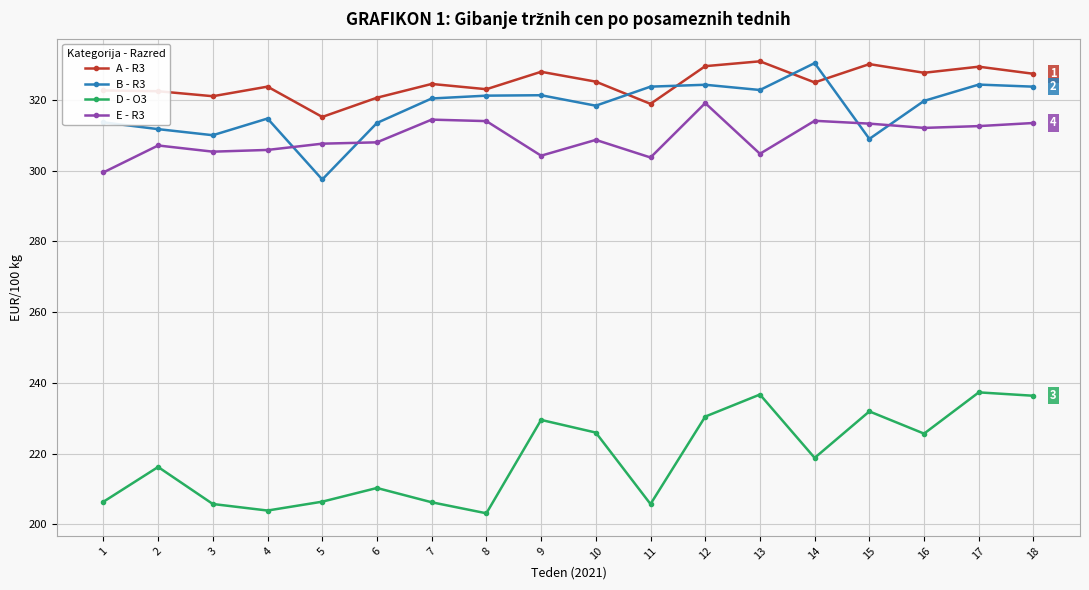

Is it true that A - R3 equals 315.2 at 5?

True